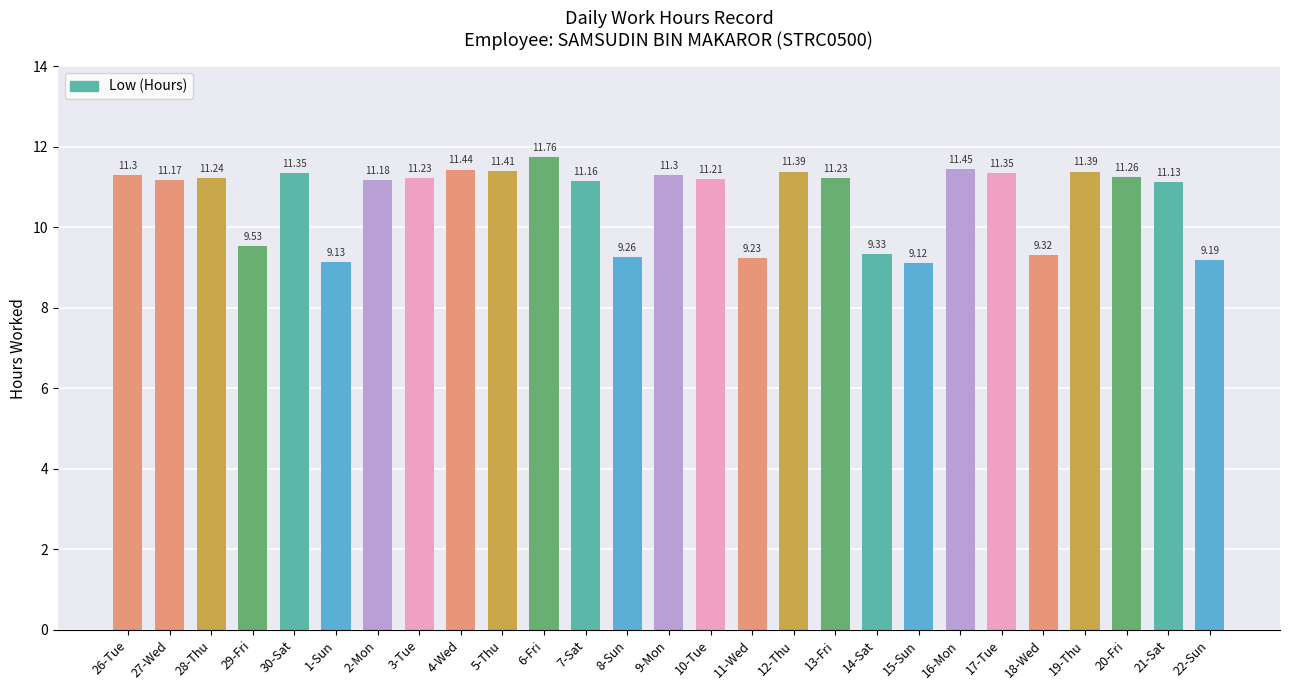

What is the label of the 5th bar from the right?

18-Wed